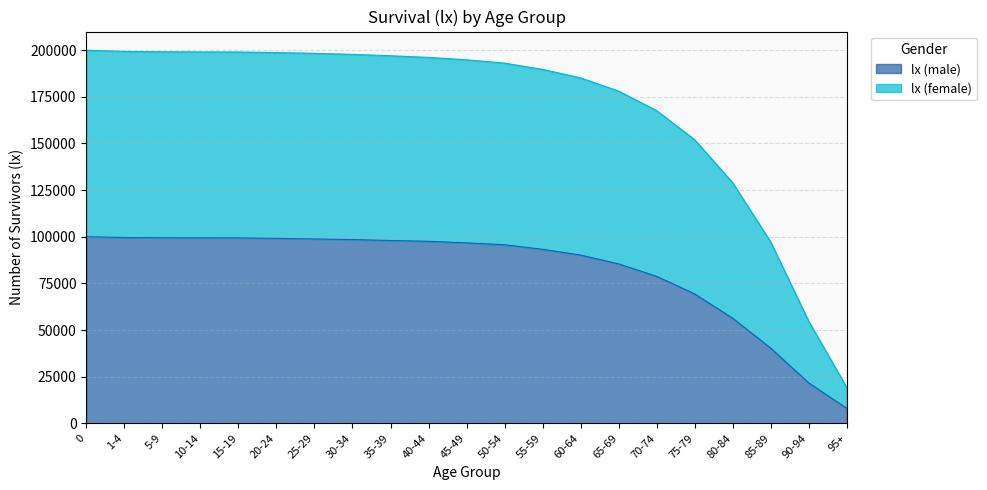

Read the lx (male) value at 15-19.

99390